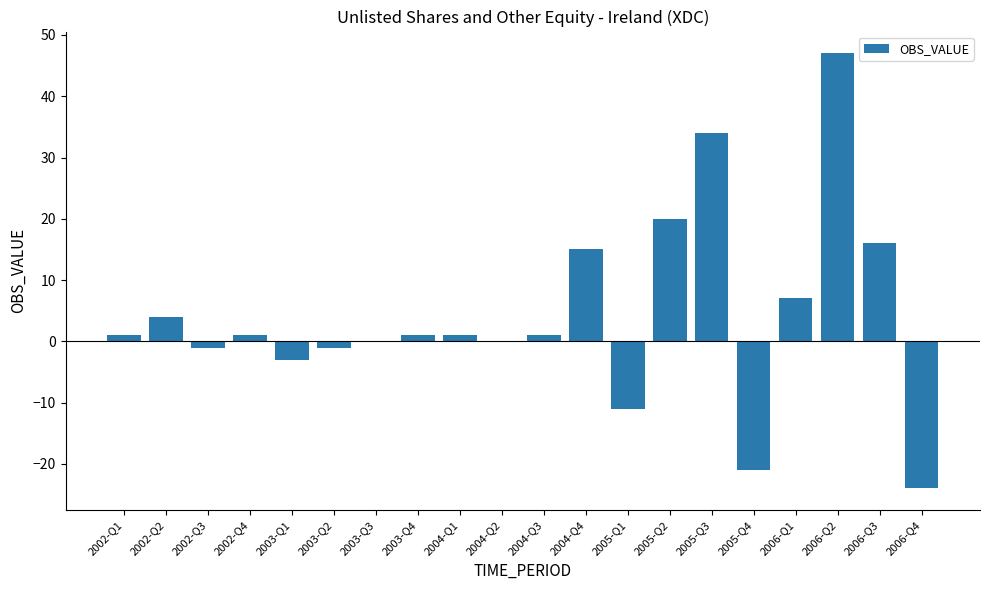

The value at 2005-Q3 is 51. True or false?

False